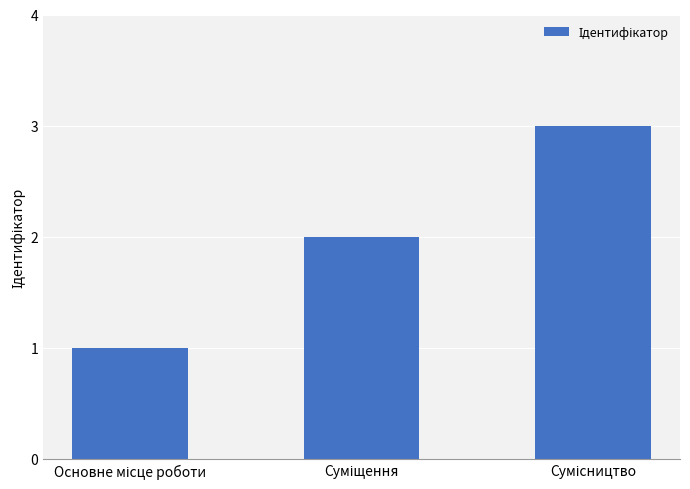

What is the sum of all values?

6